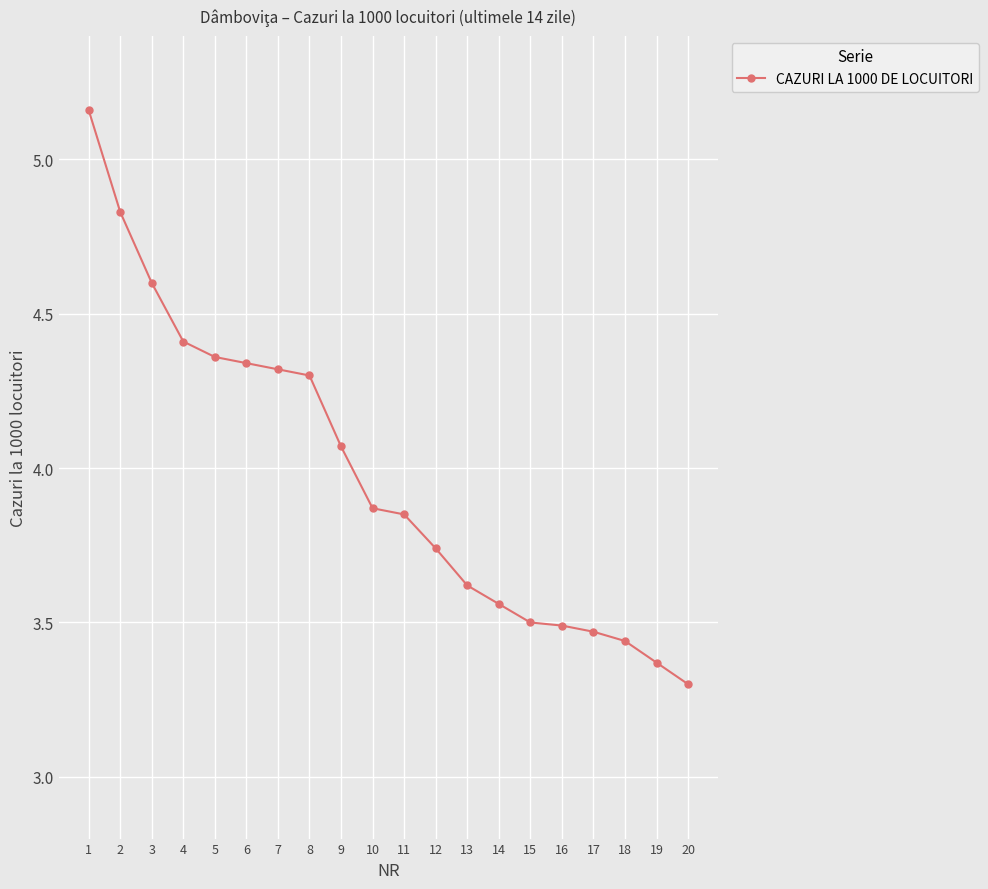

What is the change in value from 10 to 14?

-0.3